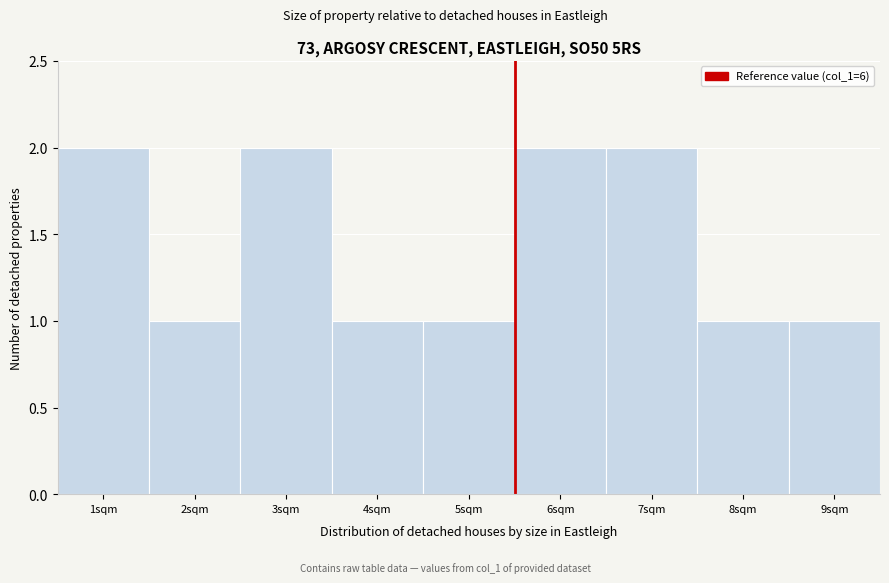

Reading right to left, list all the values displayed in this chart.

9sqm=1	8sqm=1	7sqm=2	6sqm=2	5sqm=1	4sqm=1	3sqm=2	2sqm=1	1sqm=2